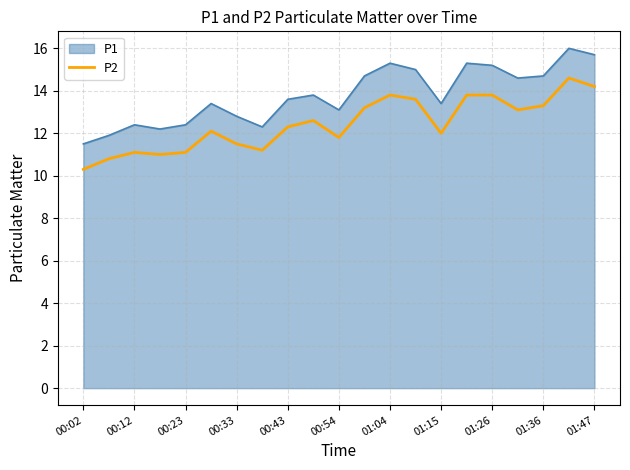

What is the minimum value shown in the chart?

10.3